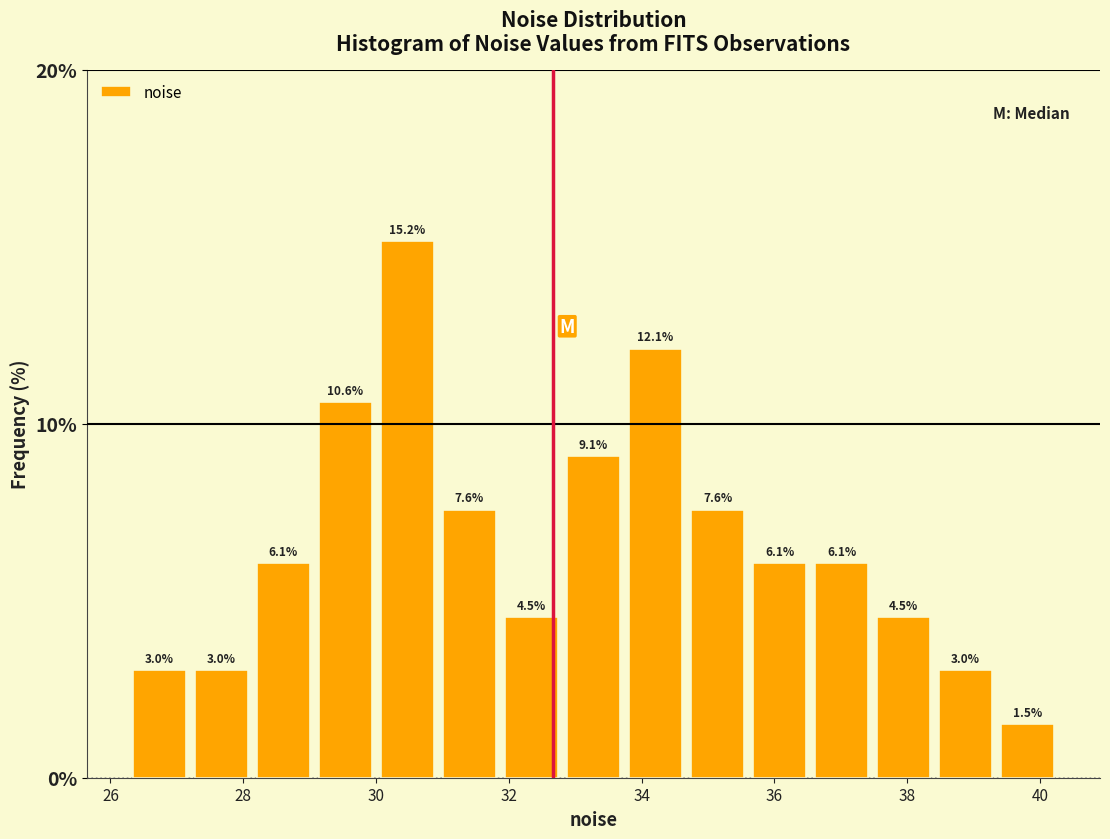

Reading left to right, list every bar in this chart as the range it spans on the x-axis followed by its height. The bar edges are not printed on the chart, so give them approximately, as read against the axis.

26.2 to 27.2: 3.0
27.2 to 28.2: 3.0
28.2 to 29.0: 6.1
29.0 to 30.0: 10.6
30.0 to 31.0: 15.2
31.0 to 31.8: 7.6
31.8 to 32.8: 4.5
32.8 to 33.8: 9.1
33.8 to 34.6: 12.1
34.6 to 35.6: 7.6
35.6 to 36.6: 6.1
36.6 to 37.4: 6.1
37.4 to 38.4: 4.5
38.4 to 39.4: 3.0
39.4 to 40.2: 1.5